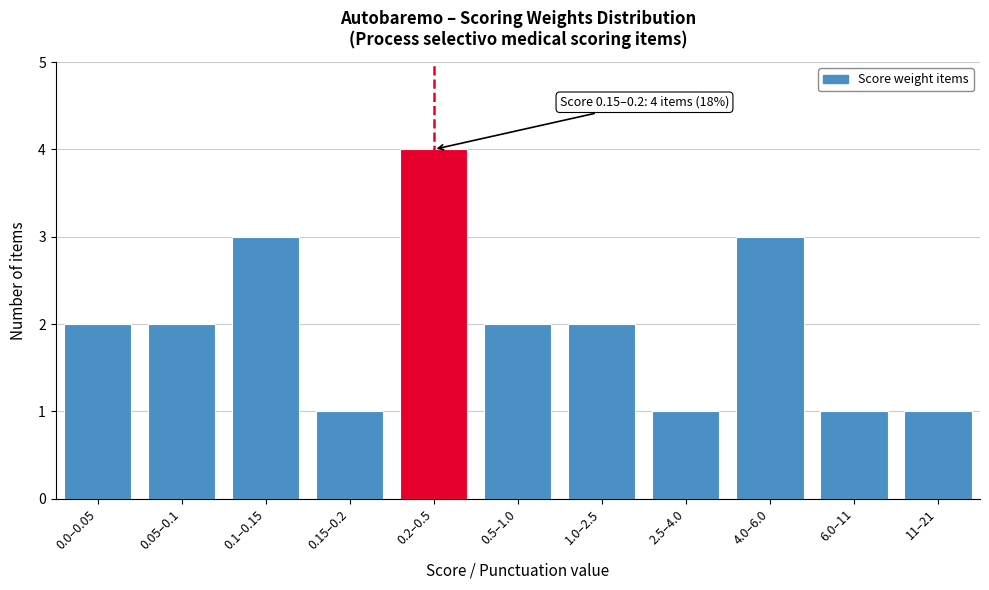

Reading left to right, list all the values displayed in this chart.

2	2	3	1	4	2	2	1	3	1	1